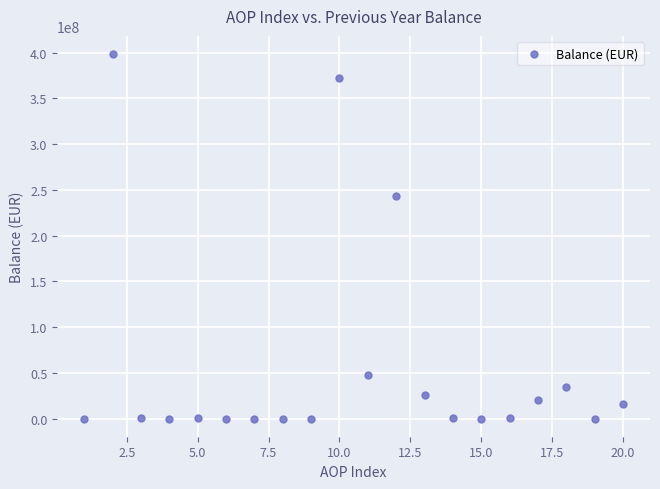

What Y value in the scatter plot is closest to 199122498?

242893975